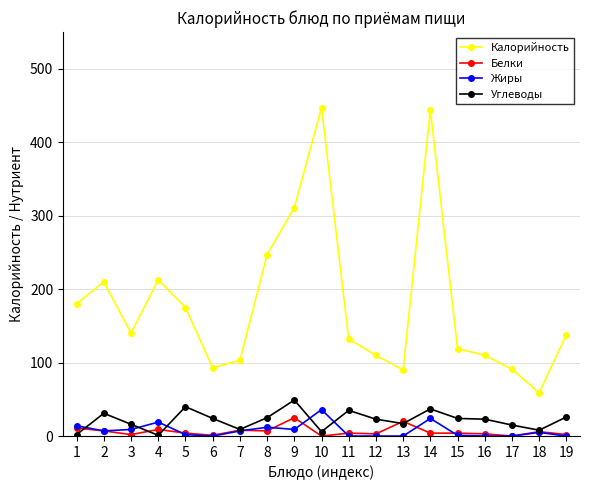

At how many categories does at least one series exceed 253?

3